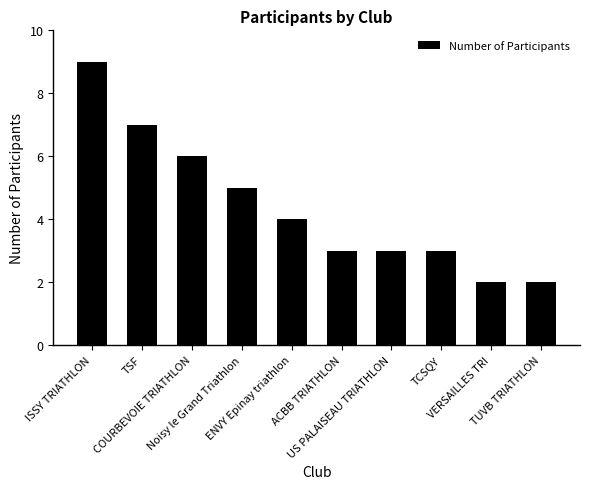

How many distinct data groups are displayed?

1